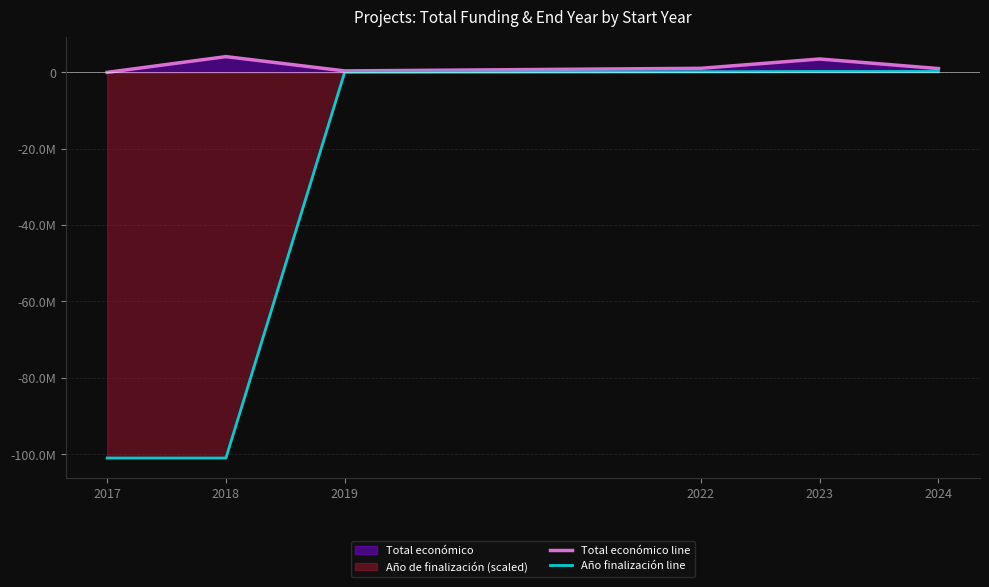

Which category has the highest value in the Año finalización line series?

2023